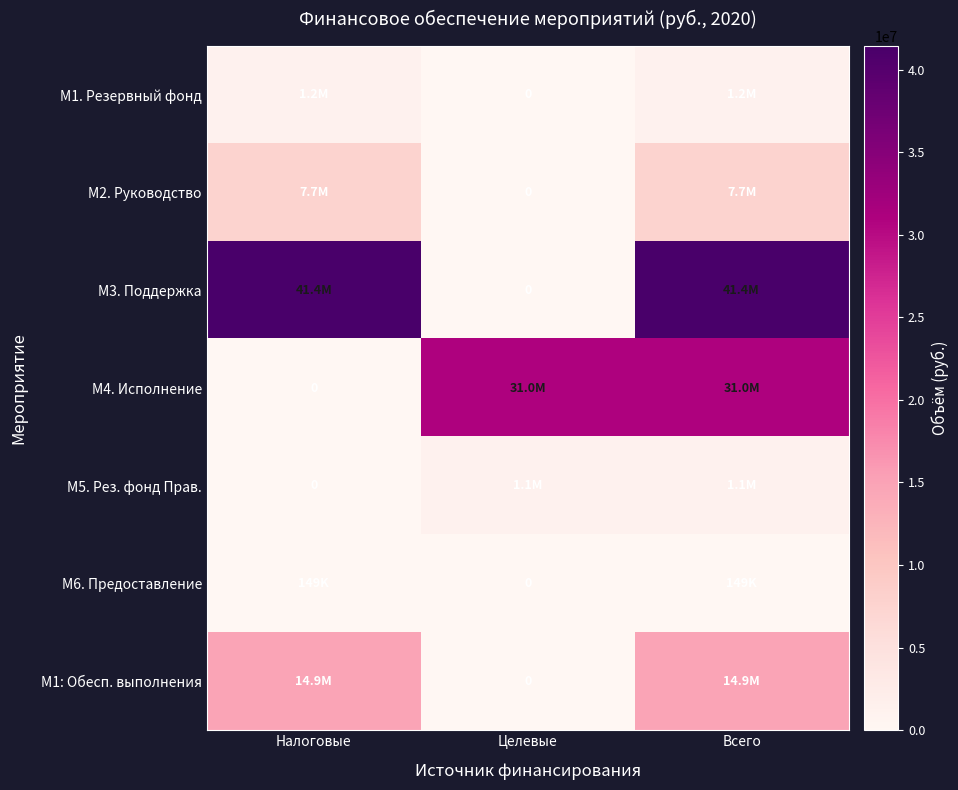

List the labels in order of М4. Исполнение value, smallest first.

Налоговые, Целевые, Всего